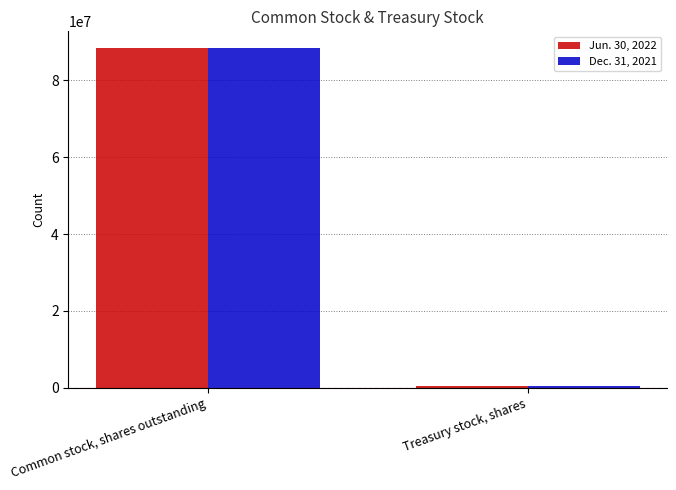

What is the average value of the Jun. 30, 2022 series?

44354545